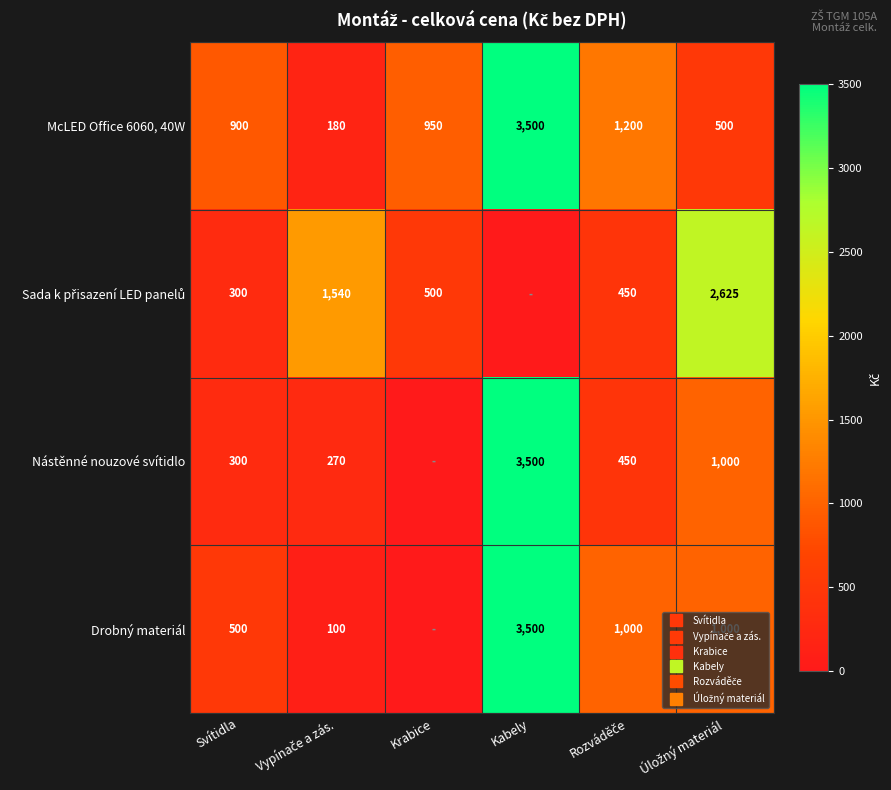

Which series has the largest total across all categories?

McLED Office 6060, 40W